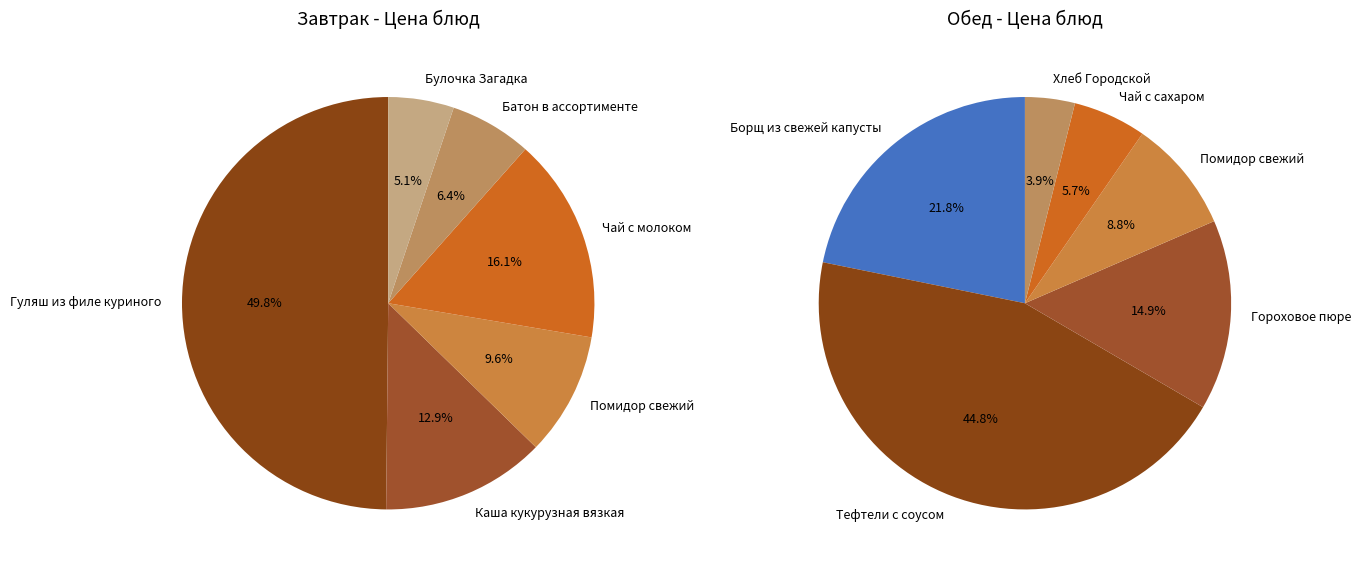

At 3, list the series in order from smallest to largest.

Обед, Завтрак